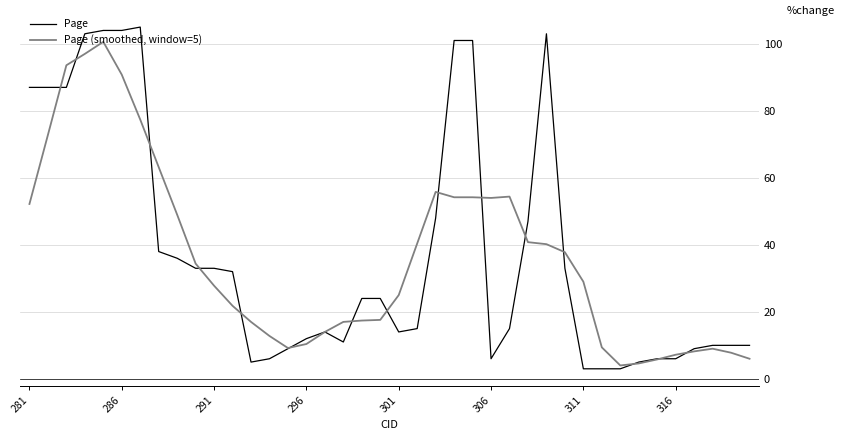

What is the maximum value shown in the chart?

105.0